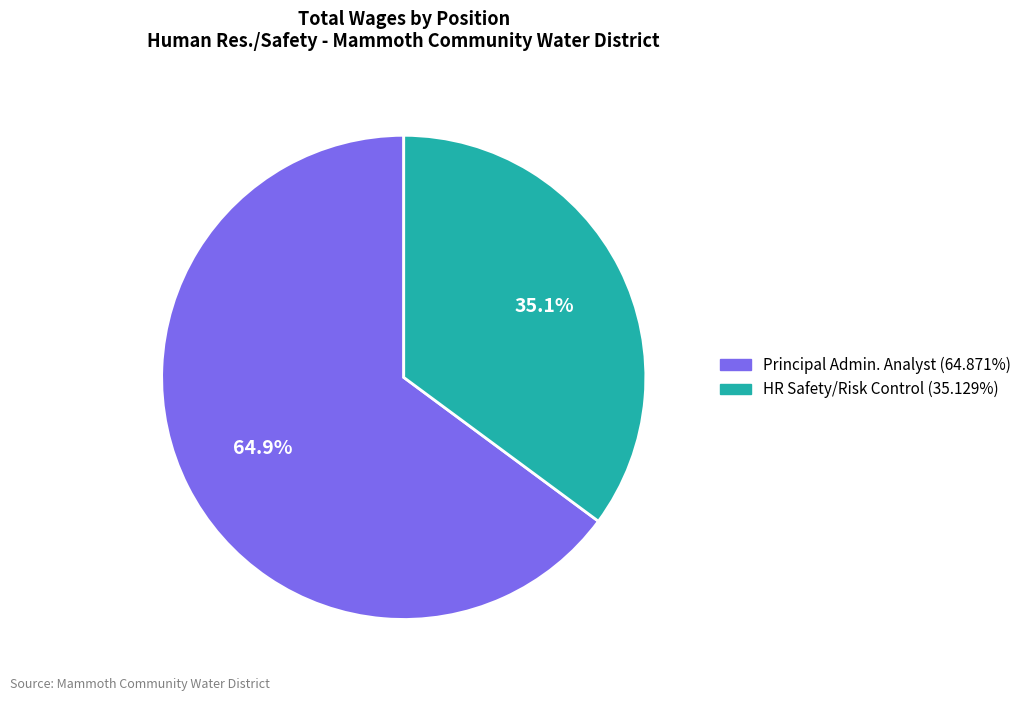

What percentage is the HR Safety/Risk Control slice, to the nearest percent?

35%